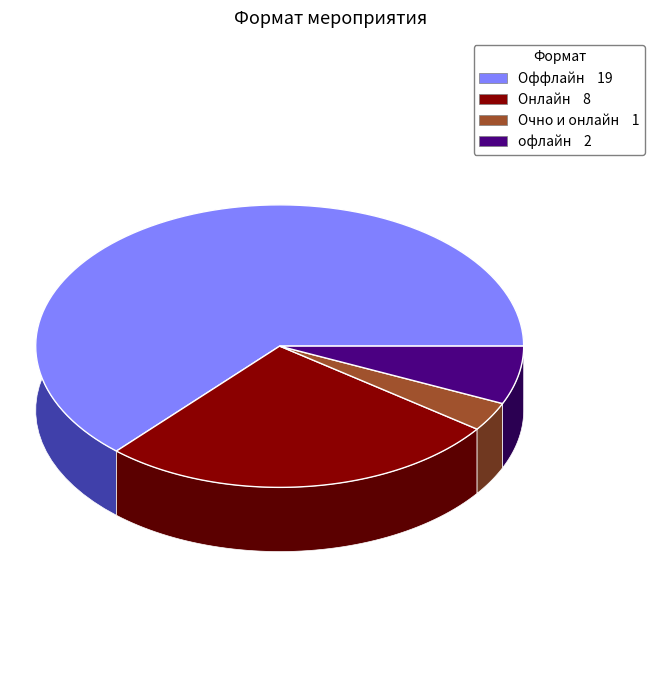

To the nearest percent, what percentage of the pie is Очно и онлайн?

3%